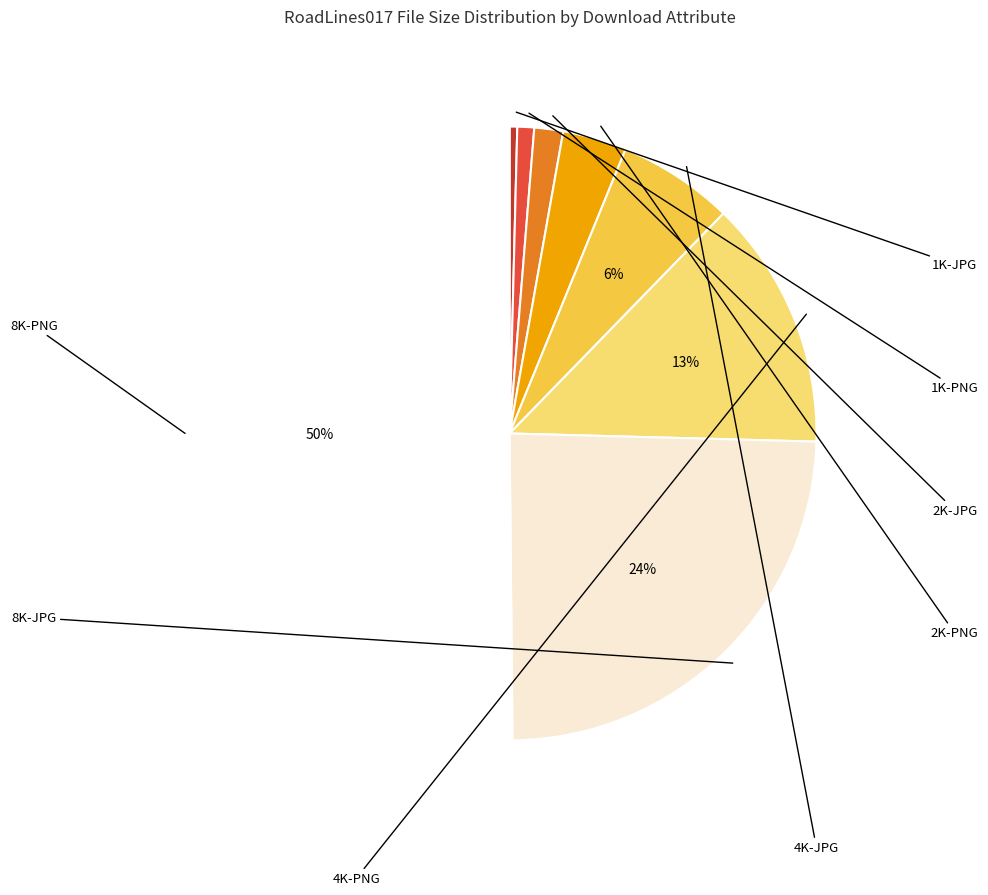

True or false: 8K-PNG accounts for 36% of the total.

False